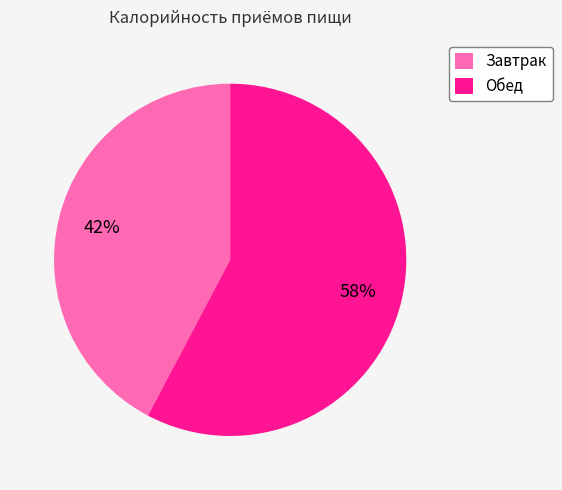

How many segments does this pie chart have?

2